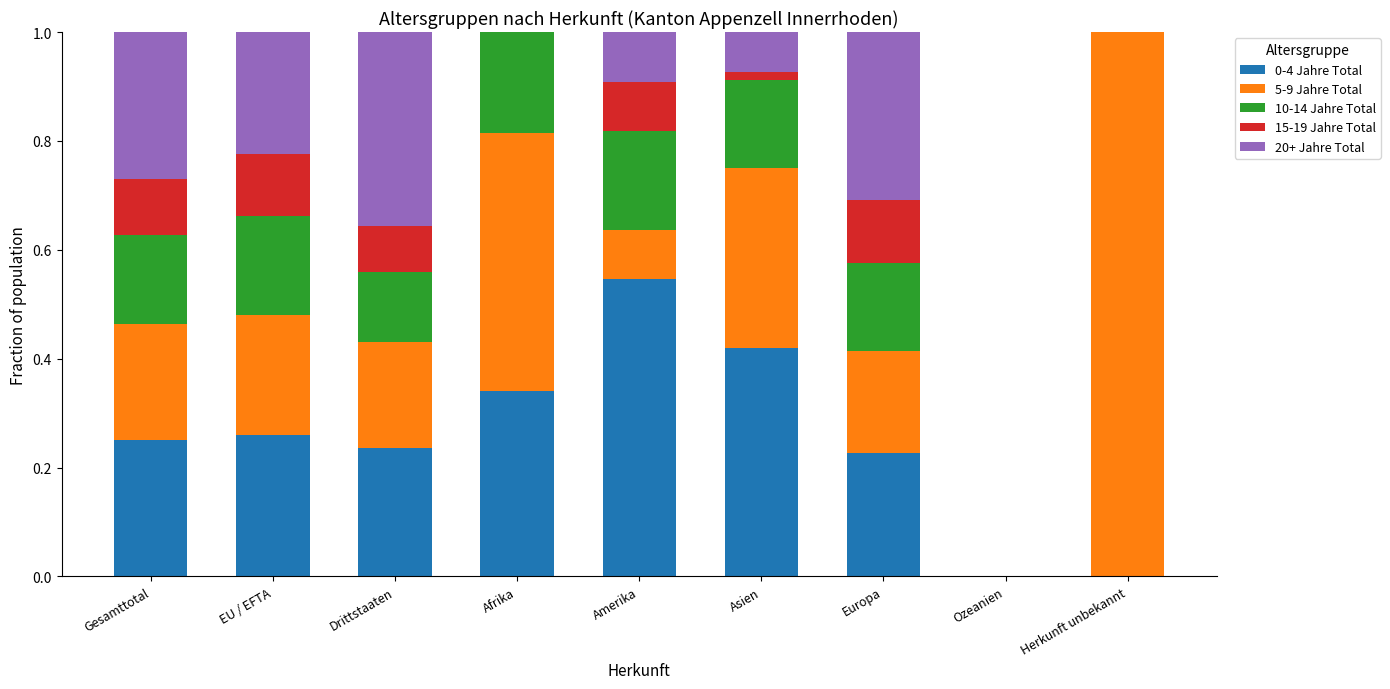

At which label does 0-4 Jahre Total reach its peak?

Amerika